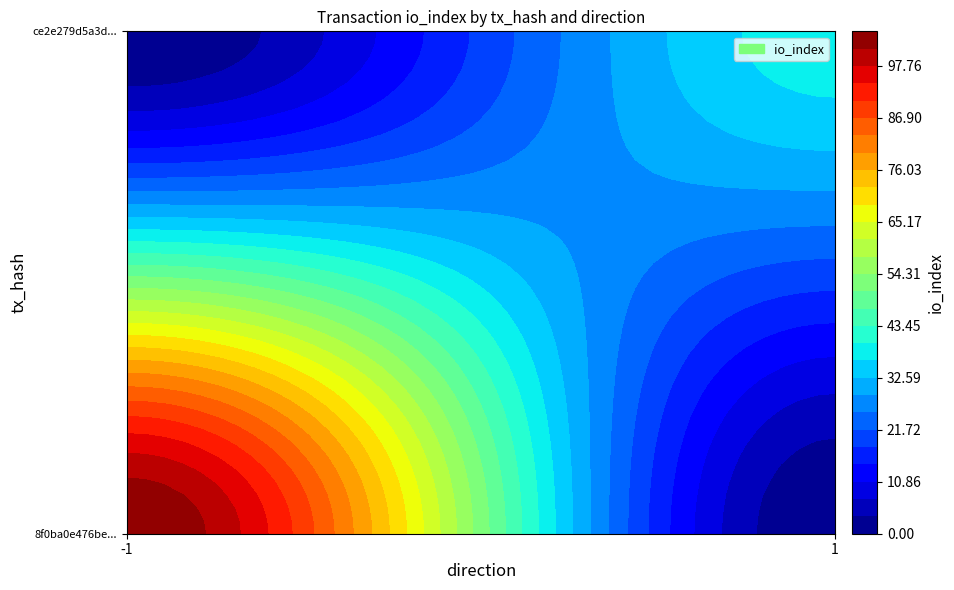

Which series changed the most between direction and io_index?

8f0ba0e476beda532aa3a884d2b4b48fcad4fdc